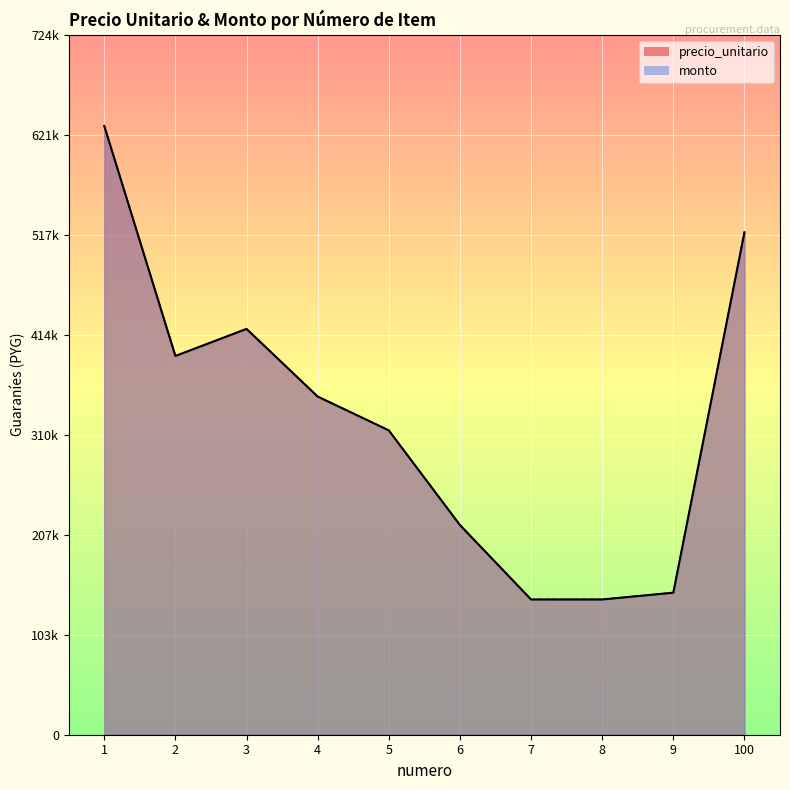

Which series has the widest spread of values?

precio_unitario